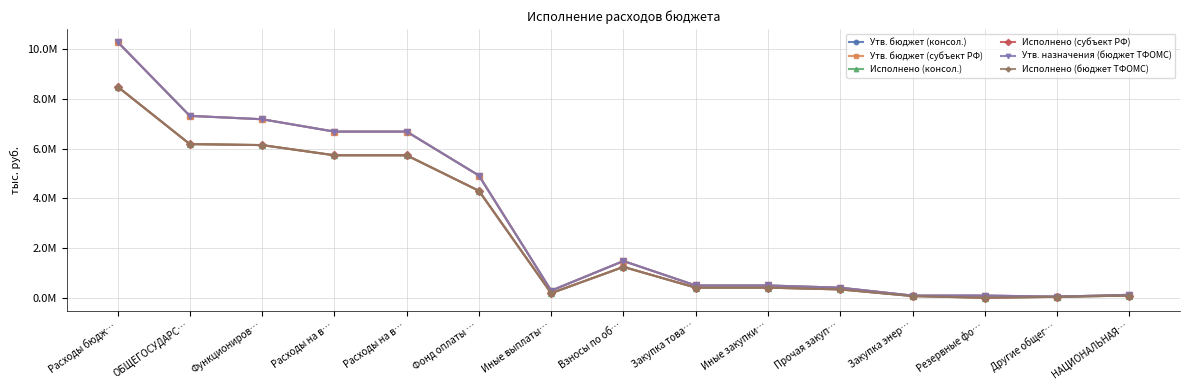

How many interior local valleys does the Утв. бюджет (субъект РФ) series have?

3